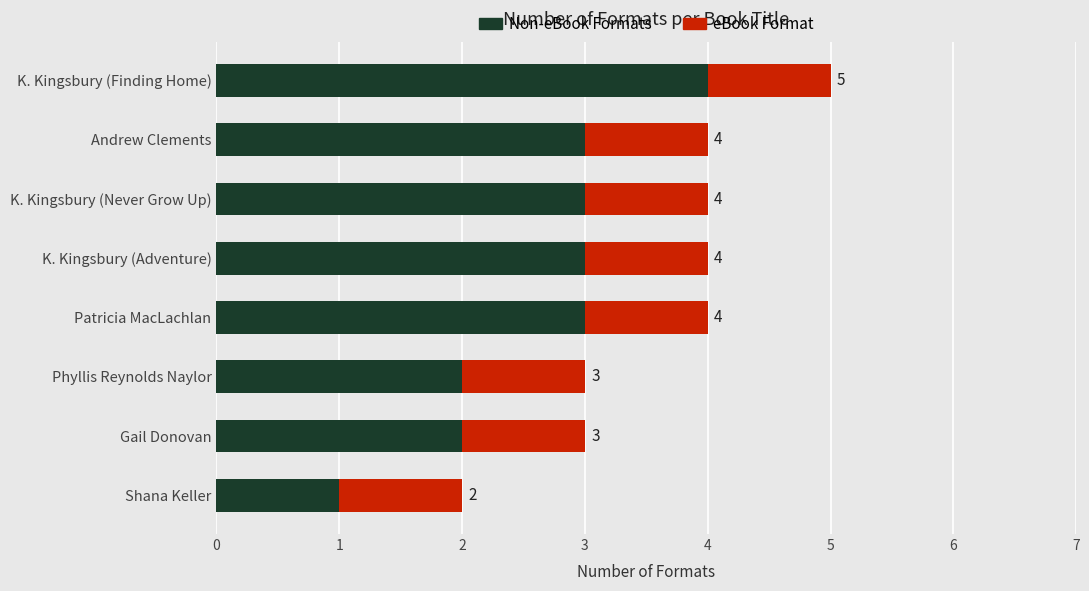

At which category is the sum across all series the highest?

K. Kingsbury (Finding Home)